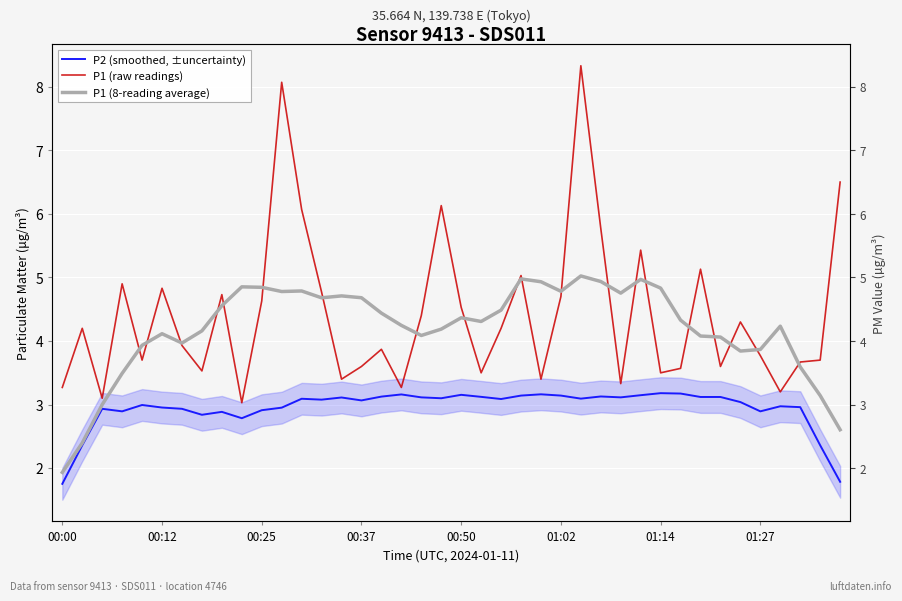

What is the lowest value of the P1 (raw readings) series?

3.0